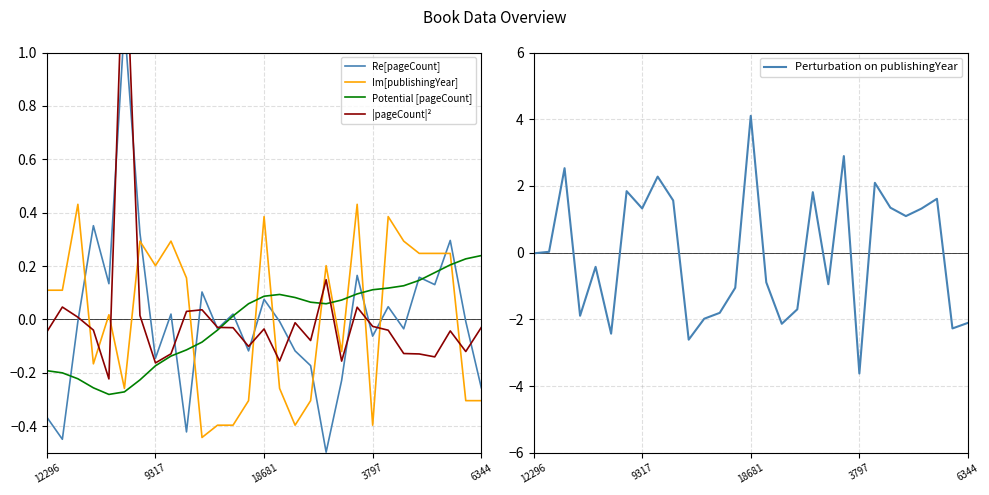

The Im[publishingYear] series shows 0.0 at 12296. True or false?

False